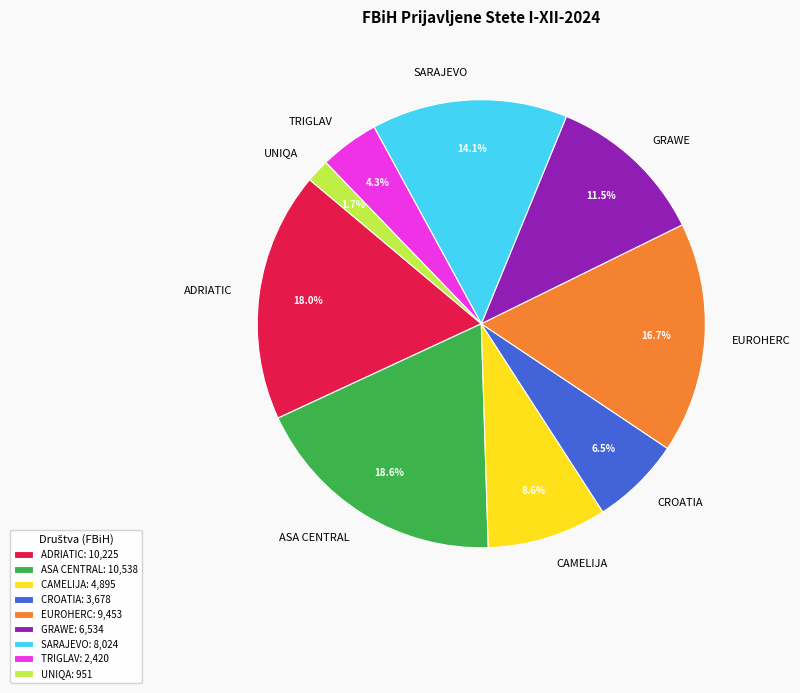

What is the ratio of the value at TRIGLAV to the value at EUROHERC?

0.3